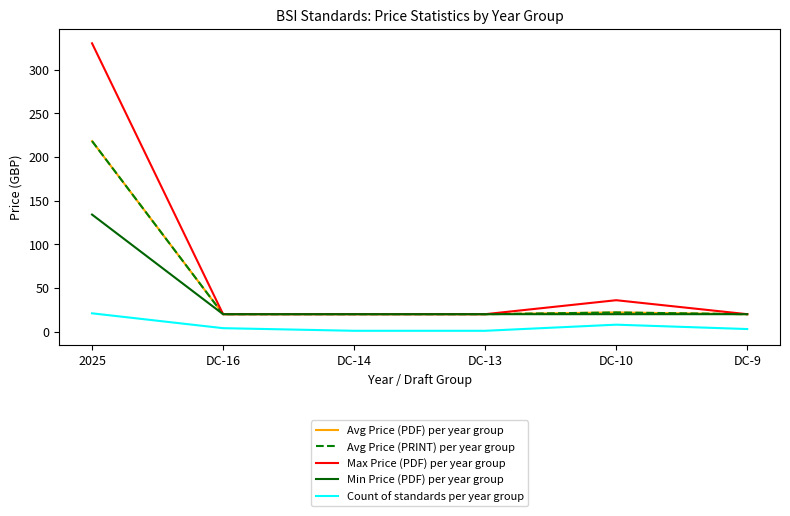

Does the chart have visible grid lines?

No